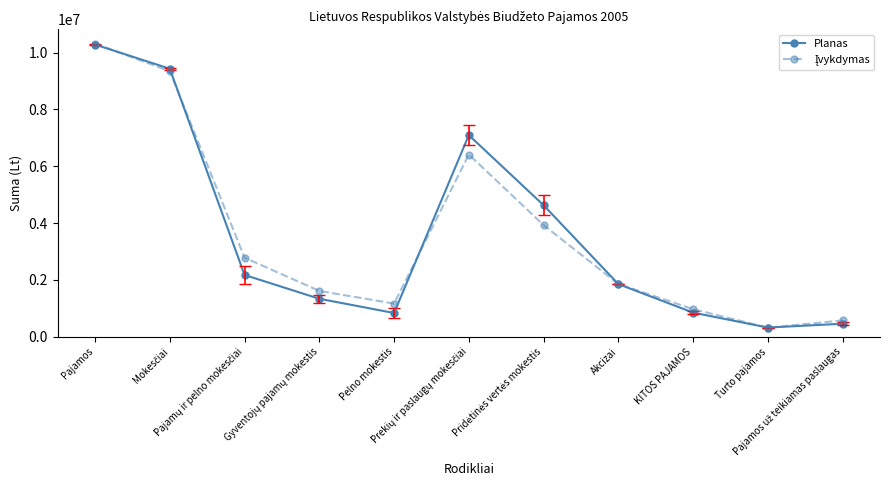

At how many categories does at least one series exceed 1438474?

7